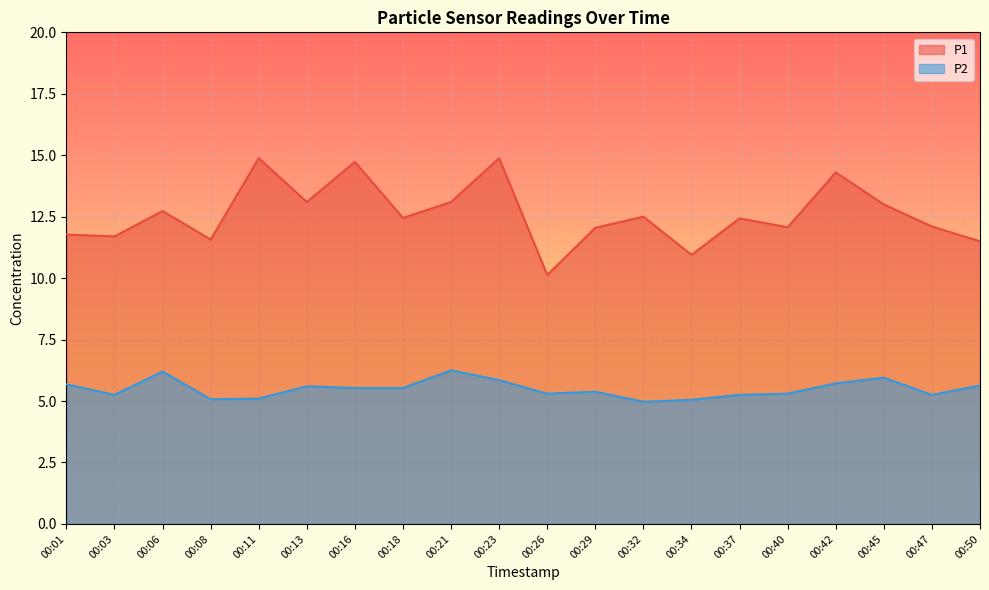

What are all the series names shown in the legend?

P1, P2